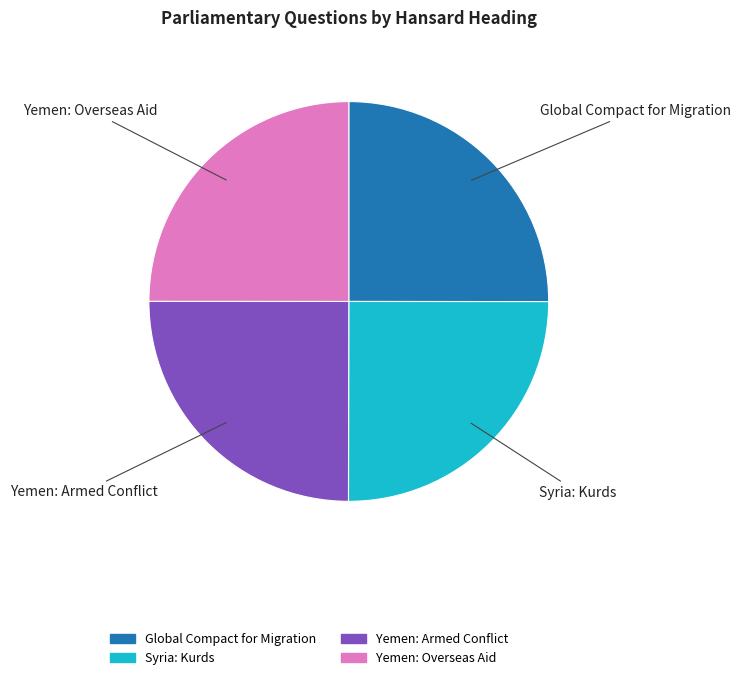

The Syria: Kurds slice represents 25% of the pie. True or false?

True